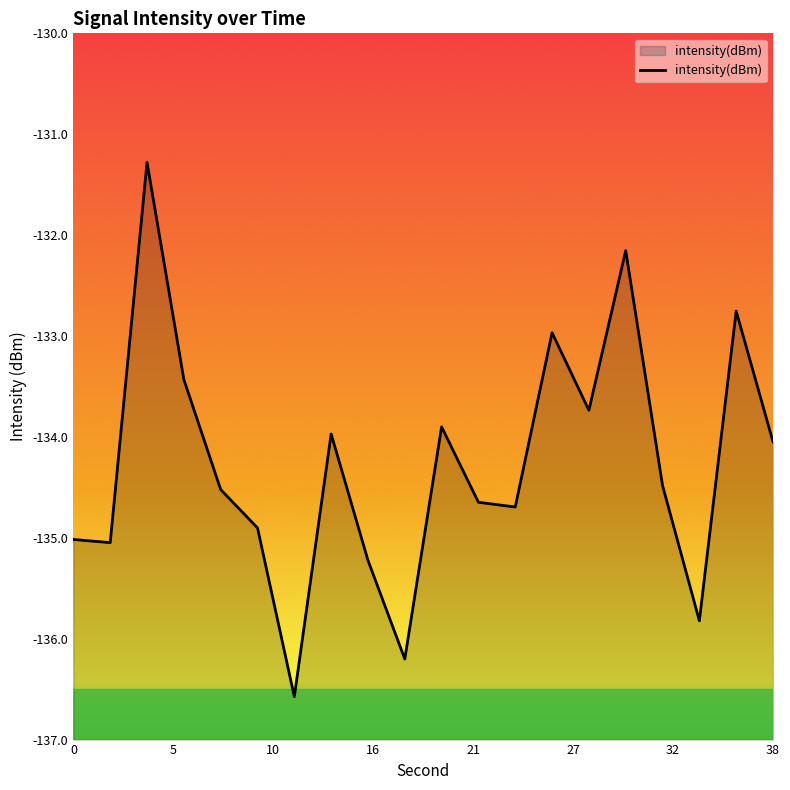

True or false: the data shows -135.0 at 0.

True